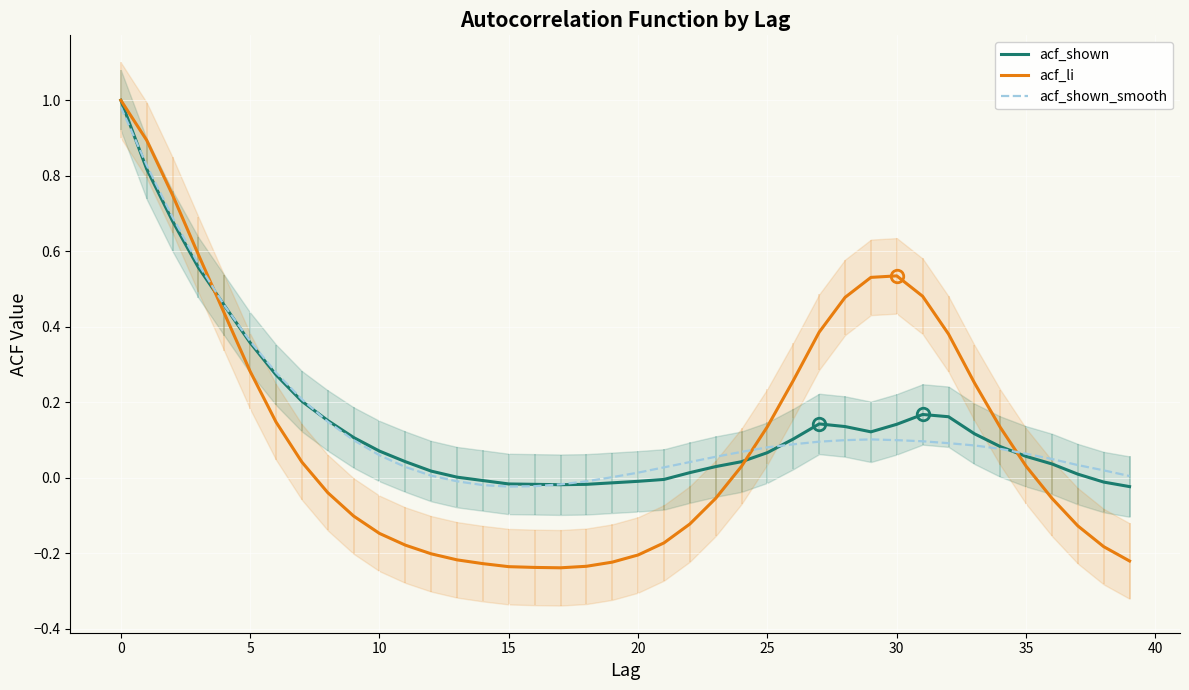

In acf_li, how many points are lower than both neighbors (excluding endpoints)?

1